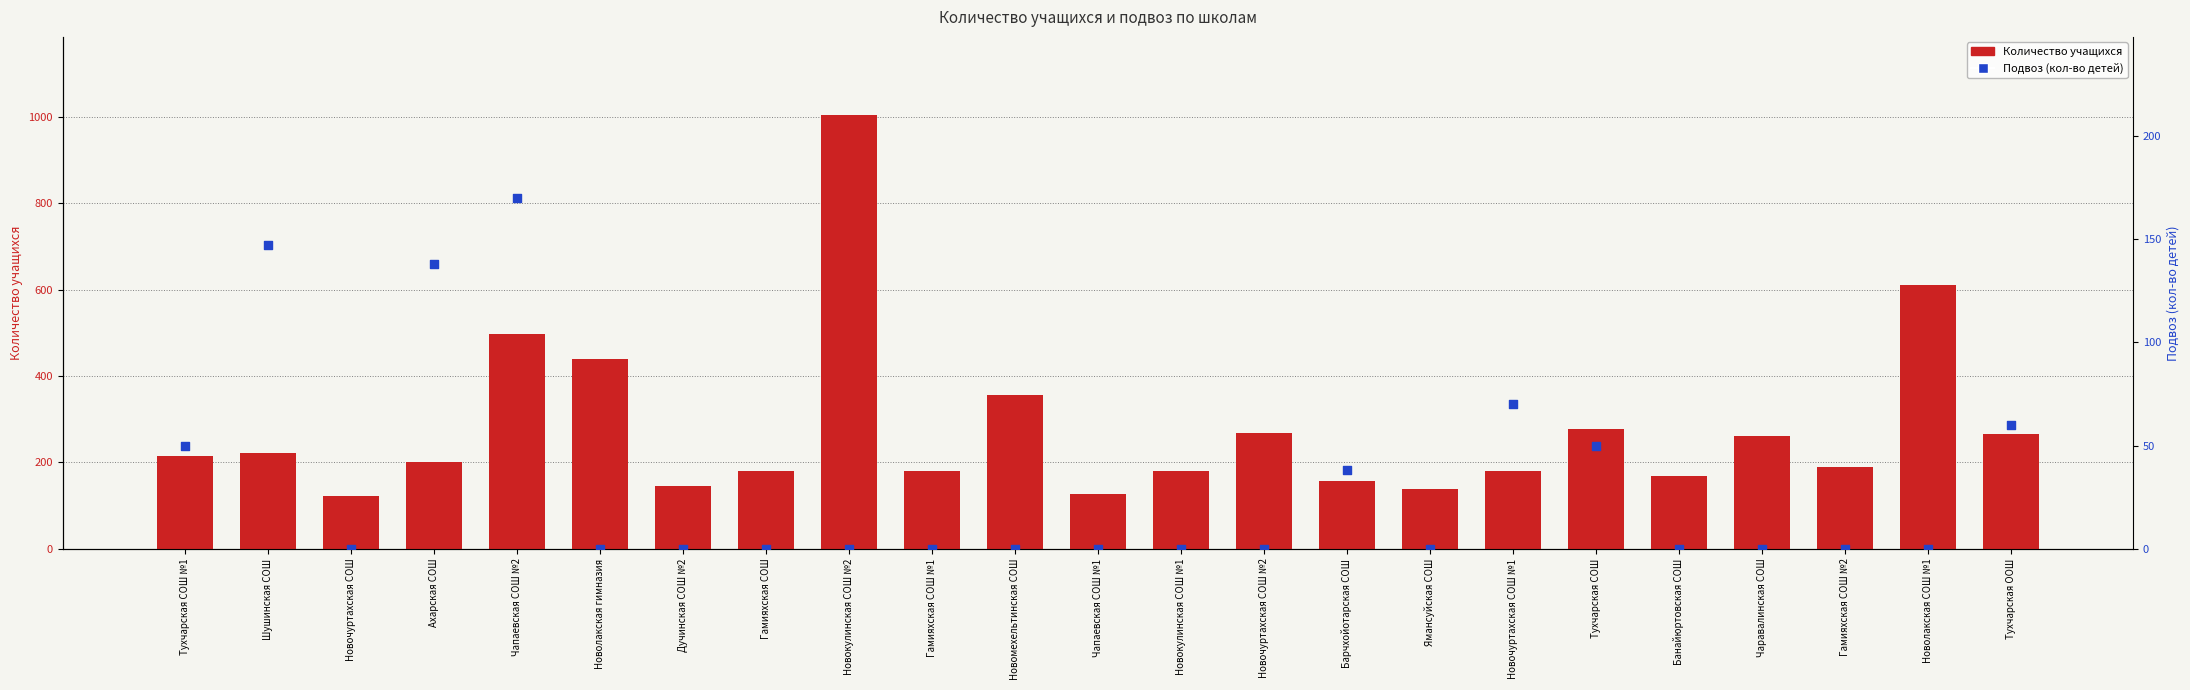

Which series reaches the minimum Y coordinate?

Подвоз (кол-во детей)